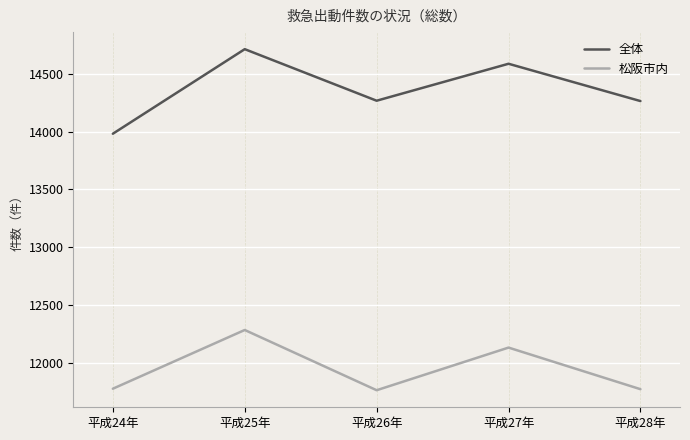

What is the lowest value of the 全体 series?

13981